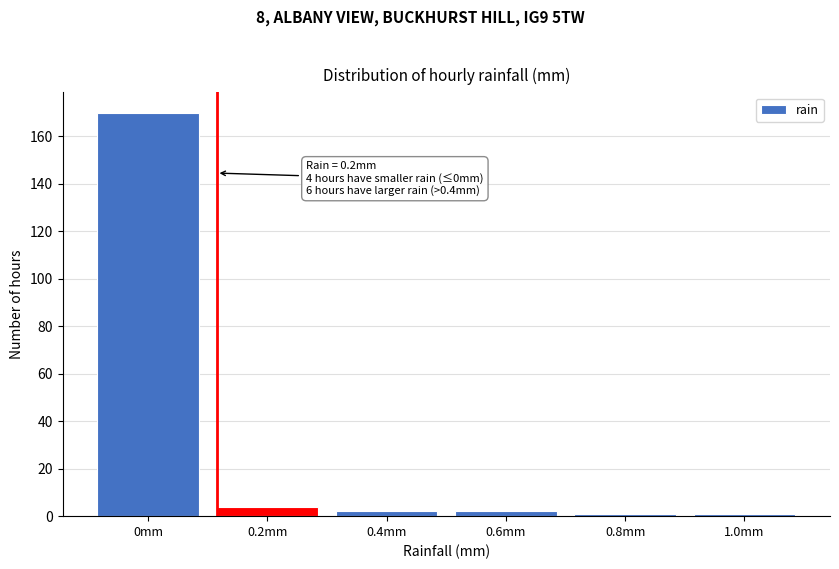

Reading left to right, extract all data points from this chart.

0mm=170	0.2mm=4	0.4mm=2	0.6mm=2	0.8mm=1	1.0mm=1